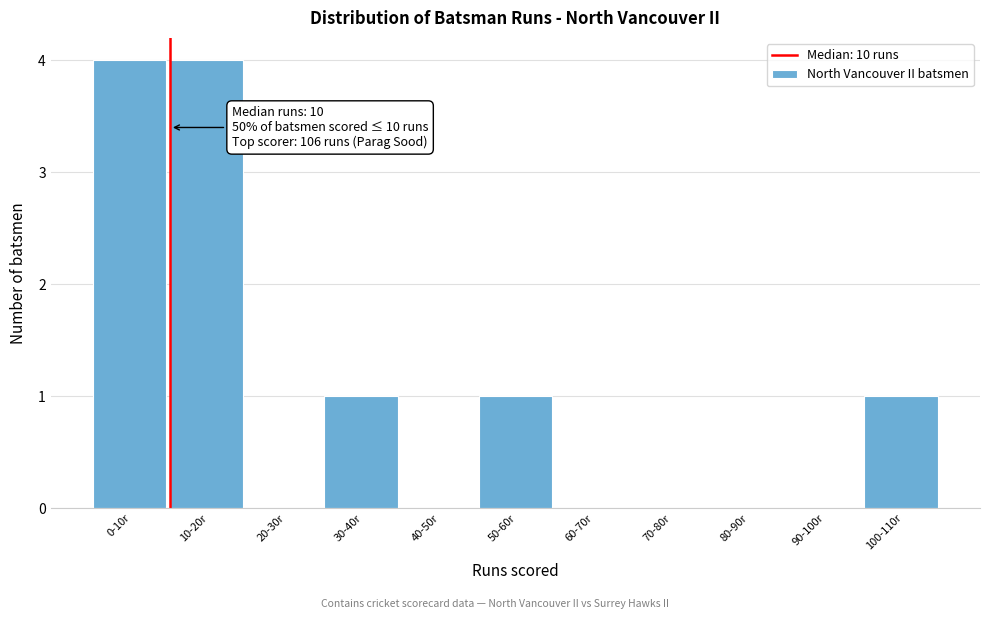

Reading left to right, transcribe all the data shown in this chart.

0-10r=4	10-20r=4	20-30r=0	30-40r=1	40-50r=0	50-60r=1	60-70r=0	70-80r=0	80-90r=0	90-100r=0	100-110r=1